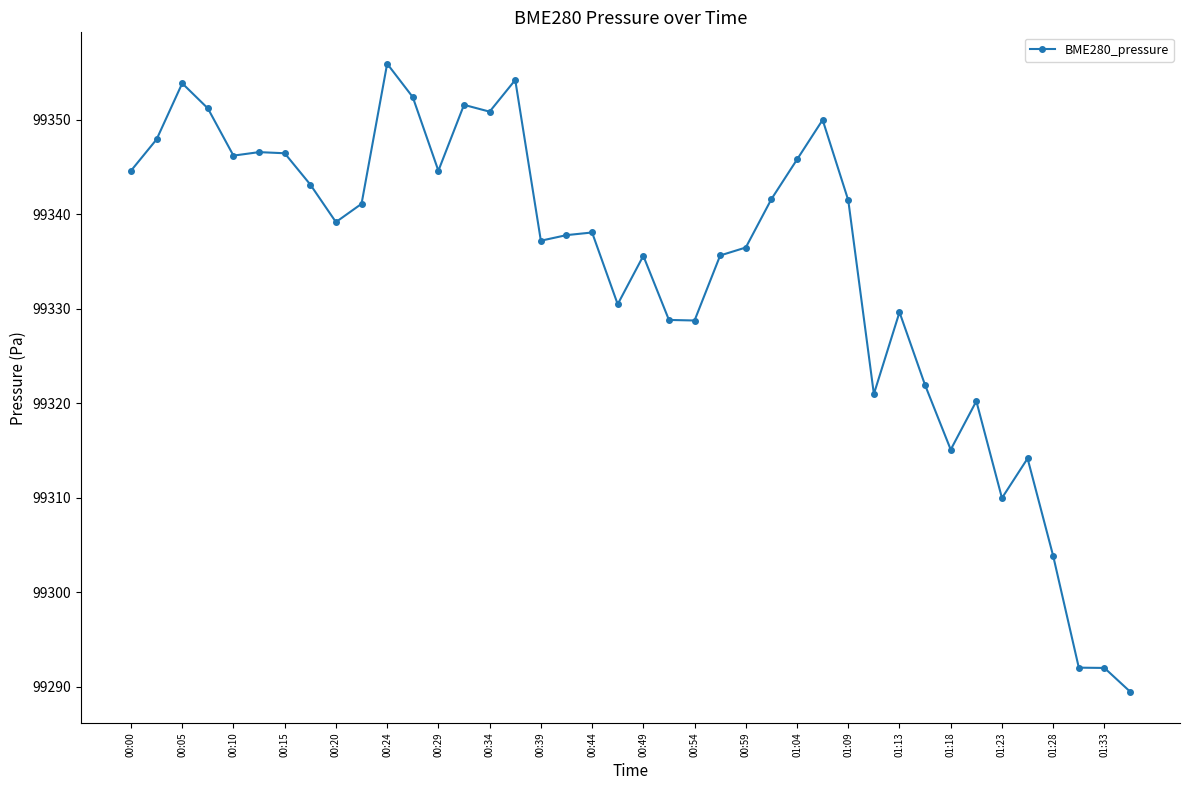

What is the value of the 18th point from the left?

99337.8